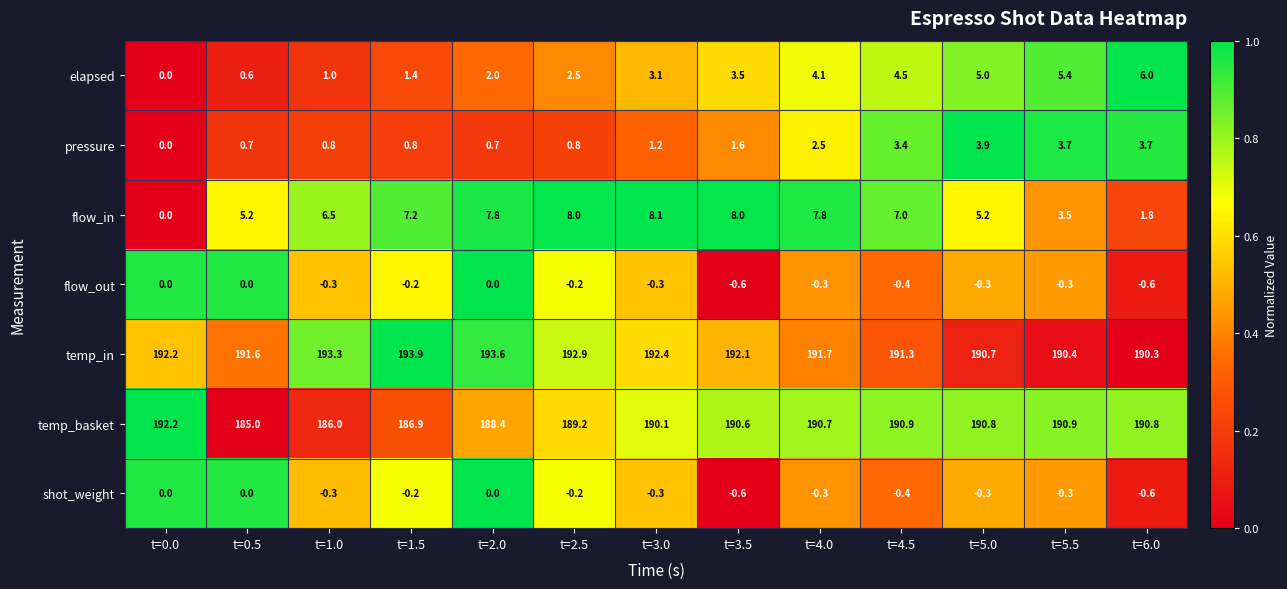

What is the average value of the flow_out series?

-0.3